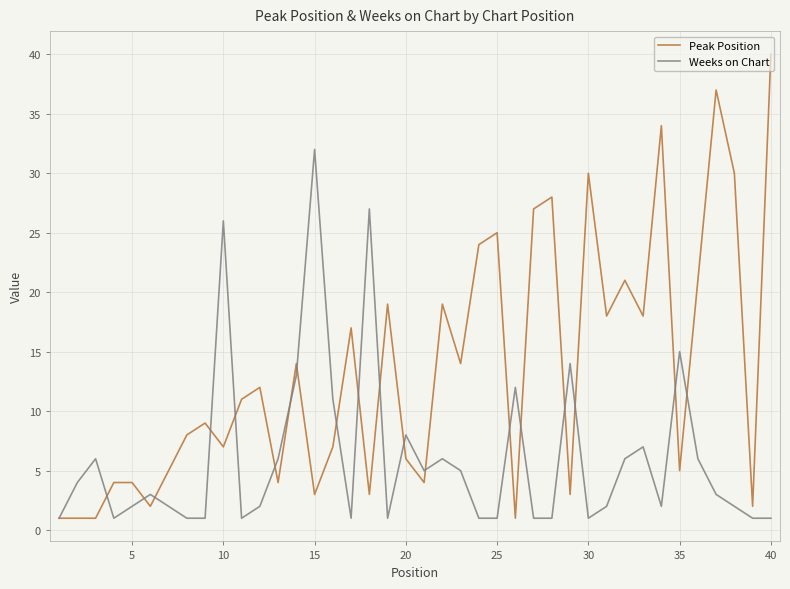

Which series has the largest range (max minus min)?

Peak Position